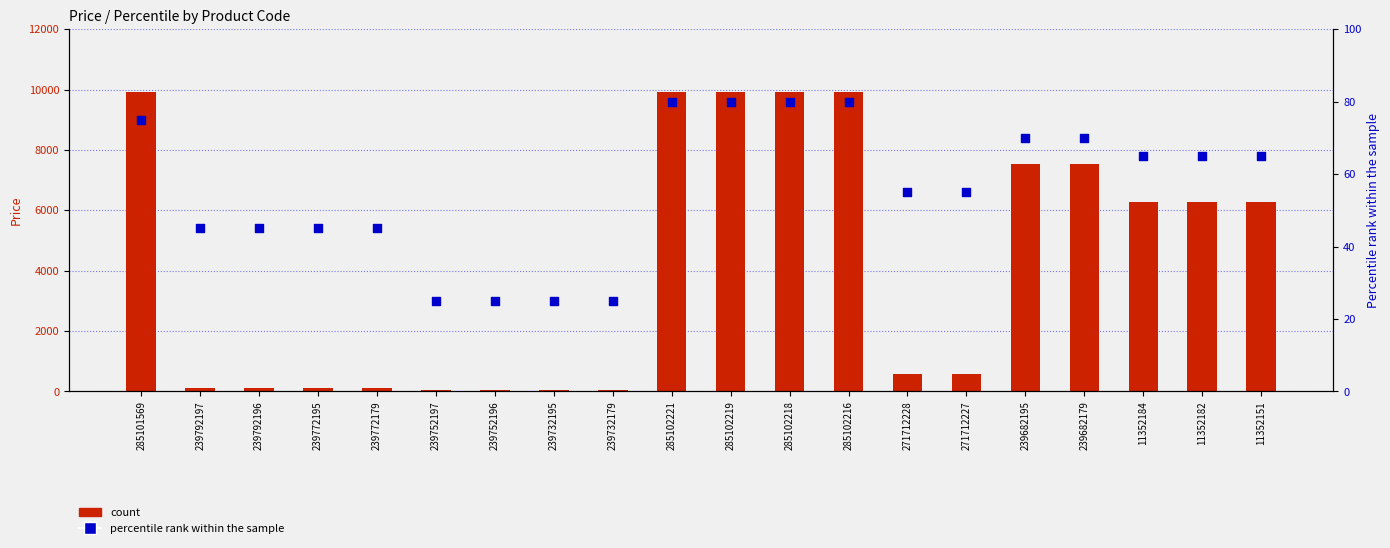

What is the total value across all series at 11352184?

6331.7